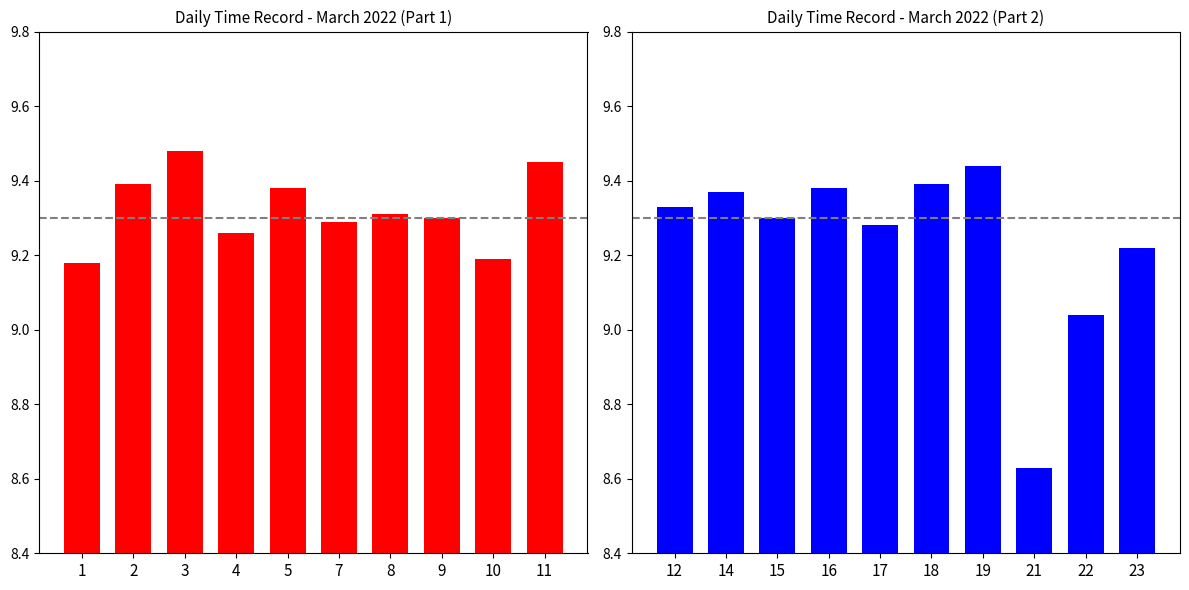

Is it true that the value at 14 is 4.2?

False